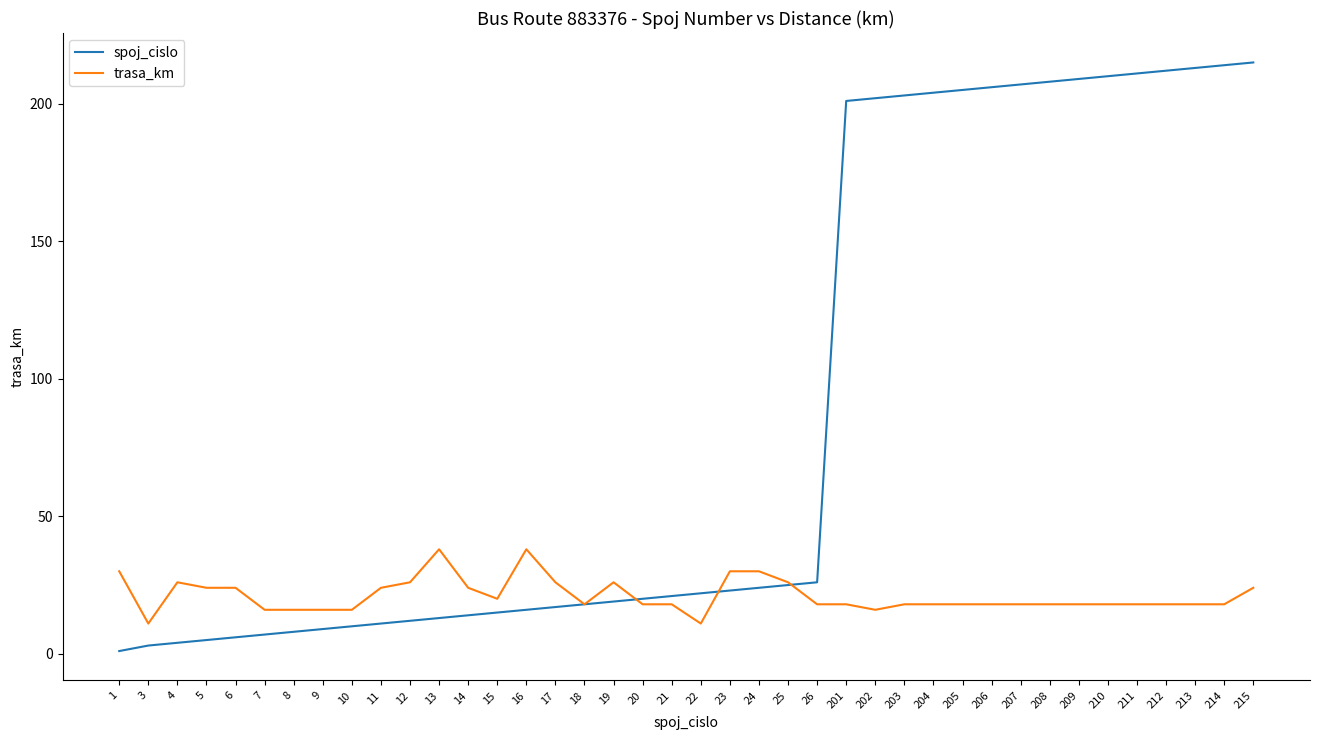

Is it true that spoj_cislo equals 12 at 23?

False